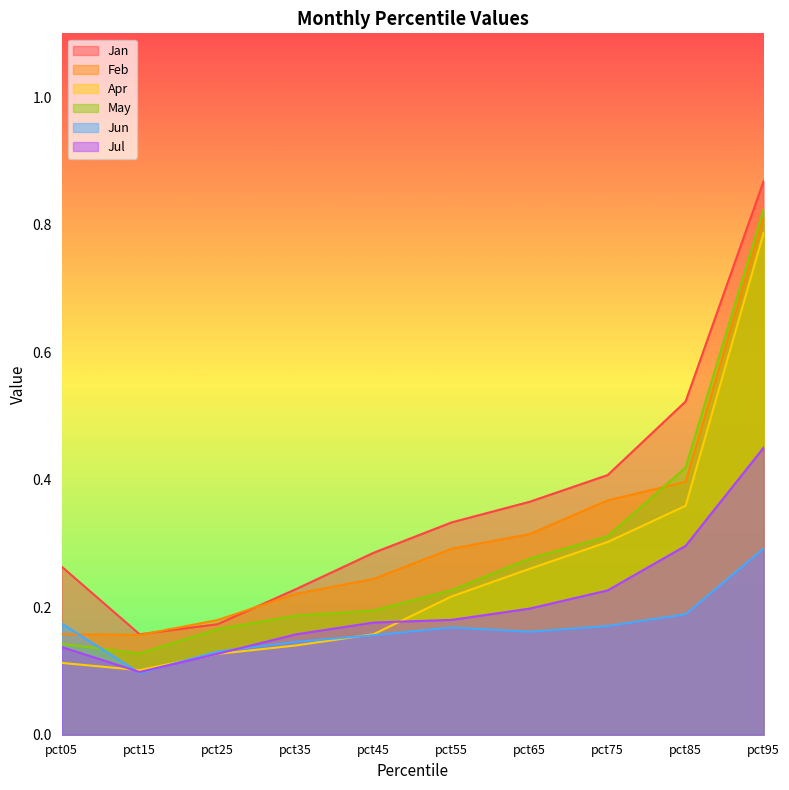

Which series has the largest total across all categories?

Jan